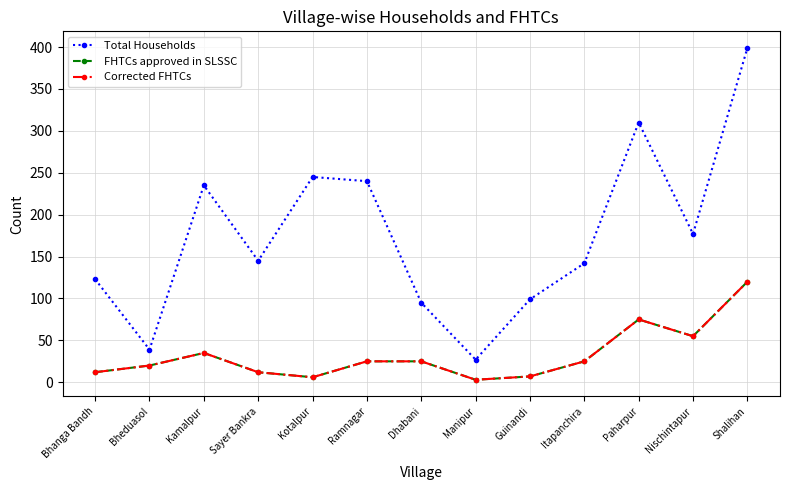

What is the difference between the maximum and minimum values in the FHTCs approved in SLSSC series?

117